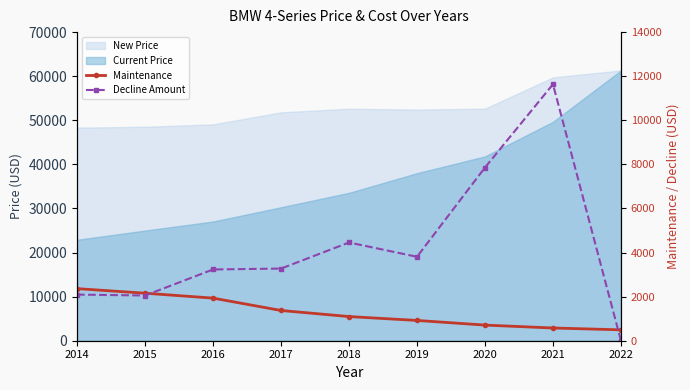

Is the value of Maintenance at 2018 greater than the value of Decline Amount at 2017?

No